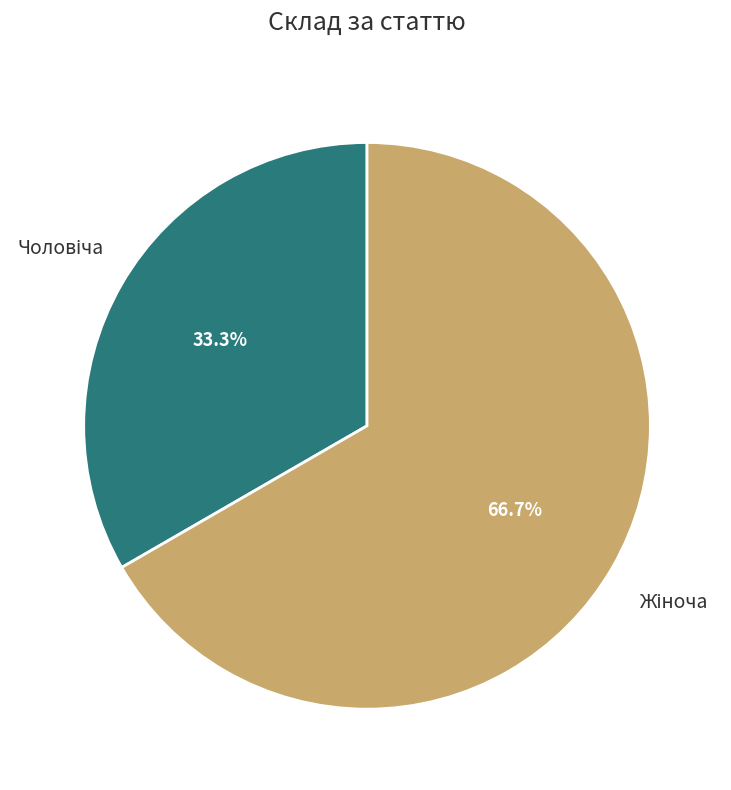

Count the number of slices in the pie.

2